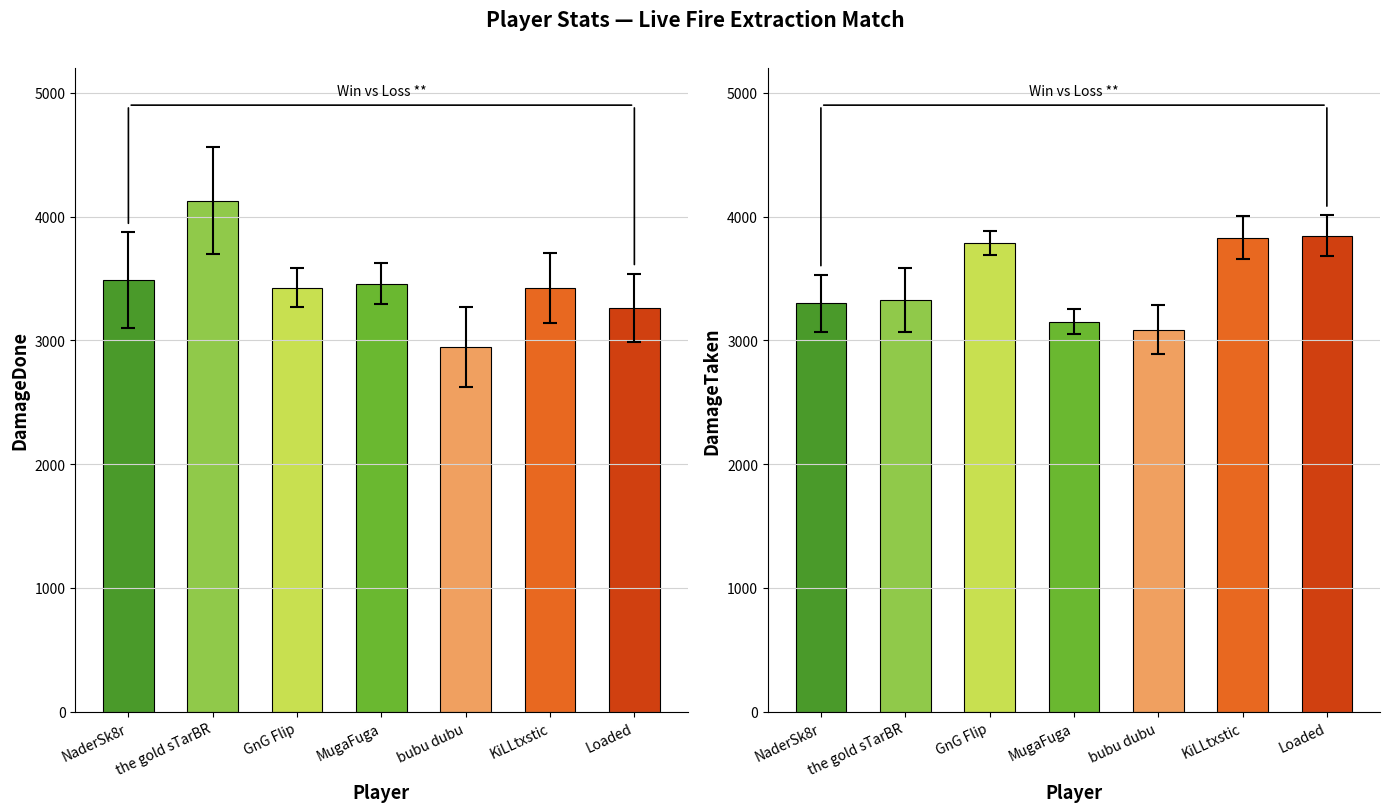

Is it true that DamageTaken equals 3151 at MugaFuga?

True